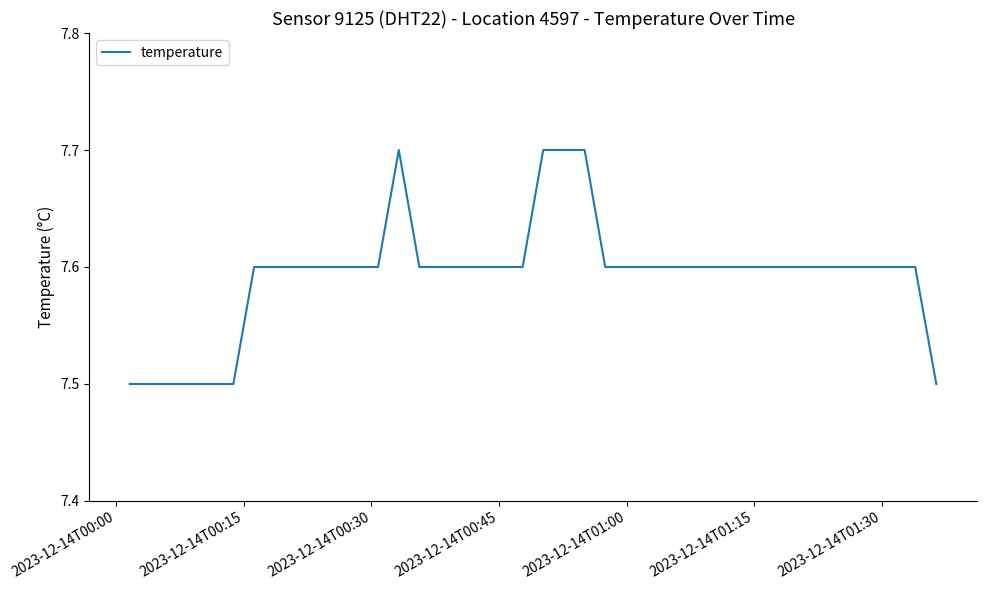

What is the smallest value displayed?

7.5